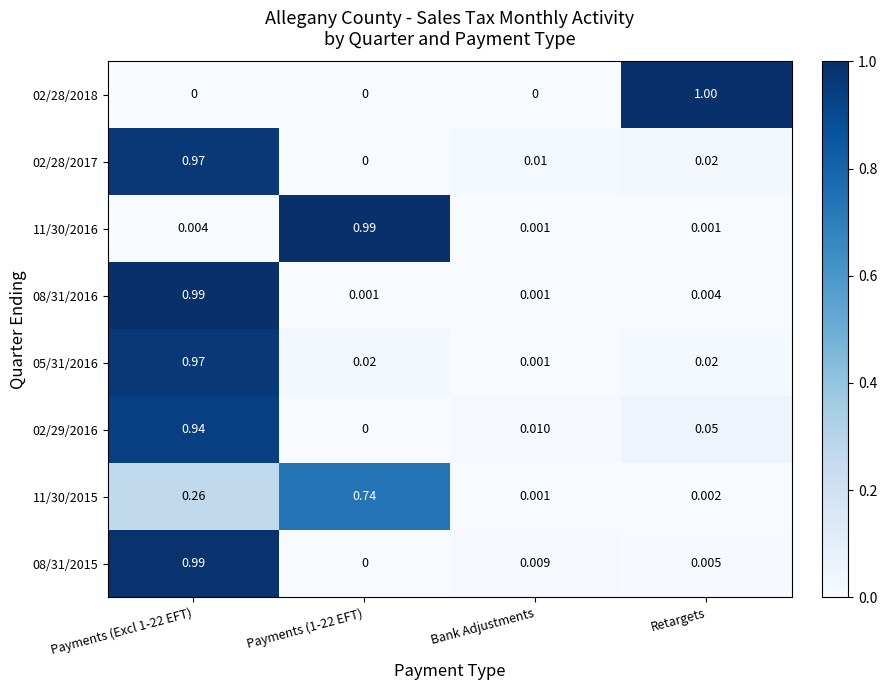

Is the value of 02/28/2017 at Retargets greater than the value of 05/31/2016 at Bank Adjustments?

Yes